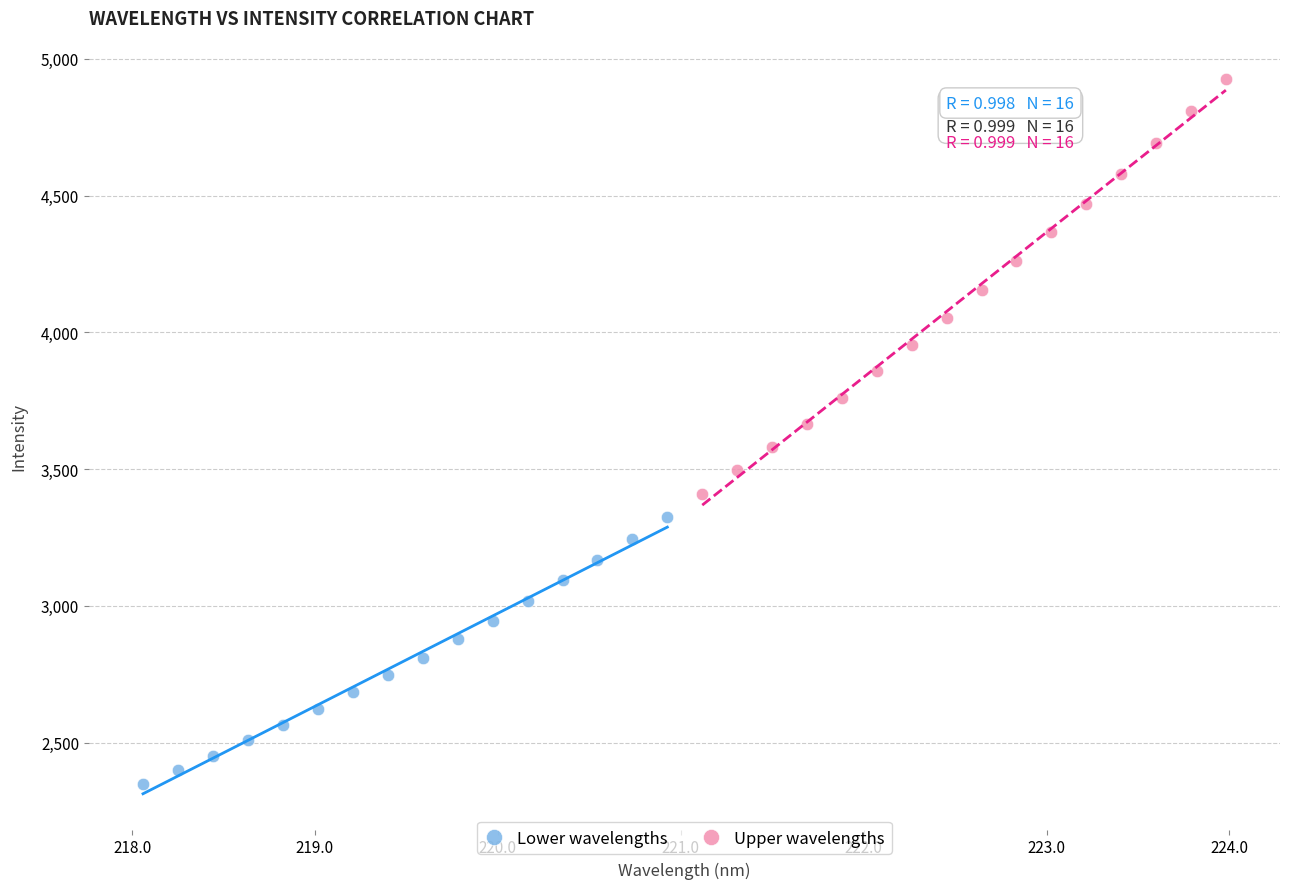

Which series has the widest spread of Y values?

Upper wavelengths